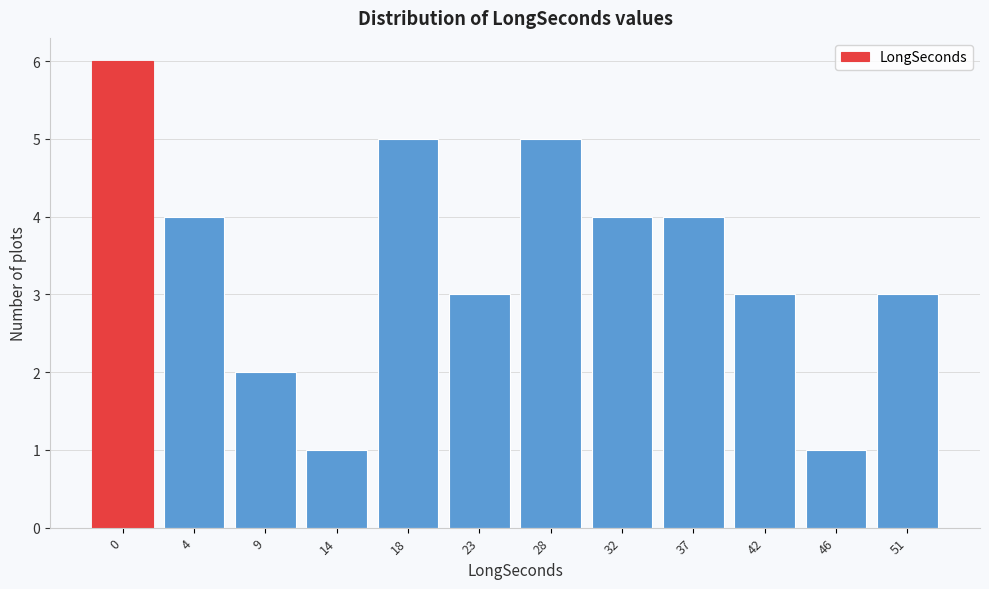

Reading left to right, list all the values displayed in this chart.

6	4	2	1	5	3	5	4	4	3	1	3